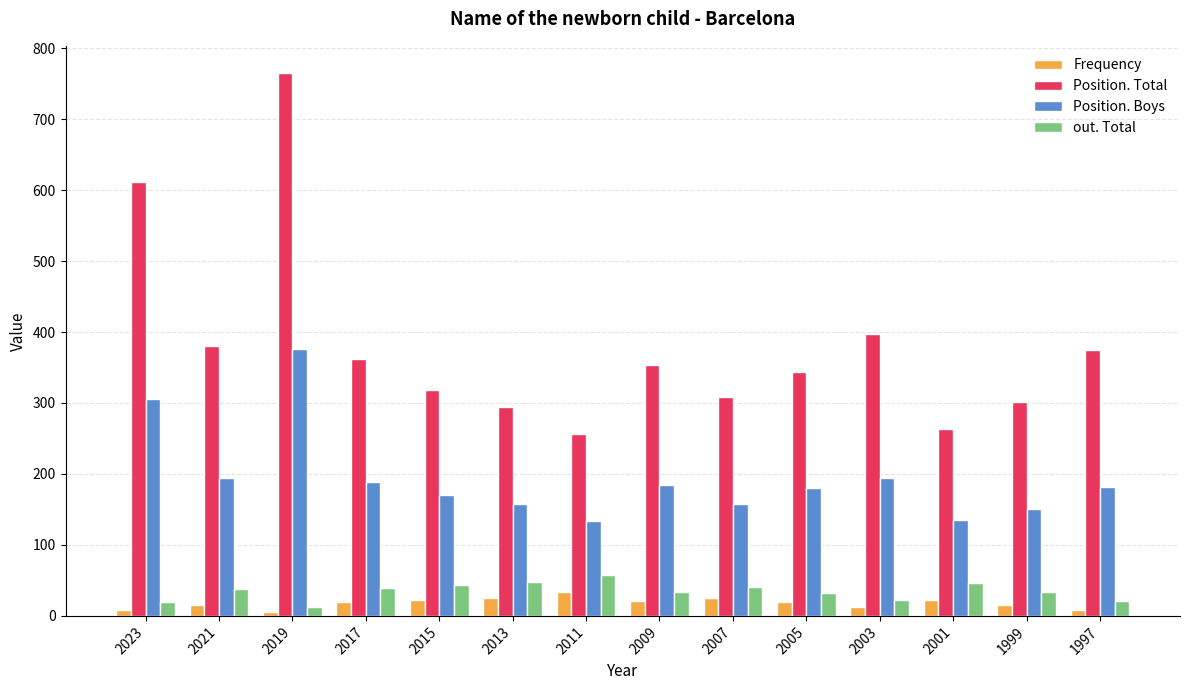

What is the difference between the second highest and minimum values in the Frequency series?

19